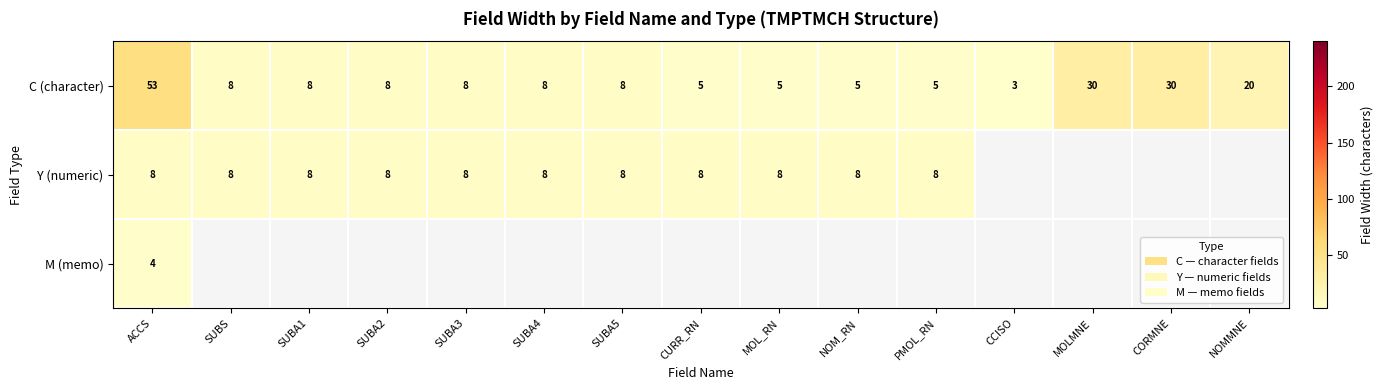

Between CCISO and SUBS, which is larger?

SUBS